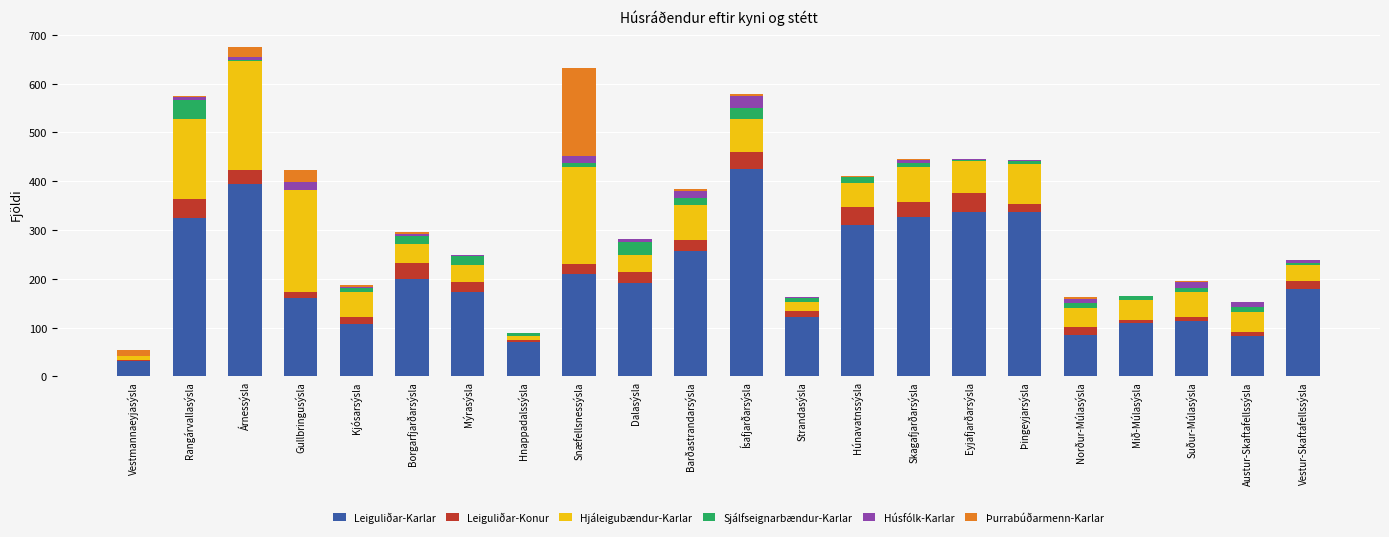

True or false: Leiguliðar-Karlar has a value of 128 at Norður-Múlasýsla.

False